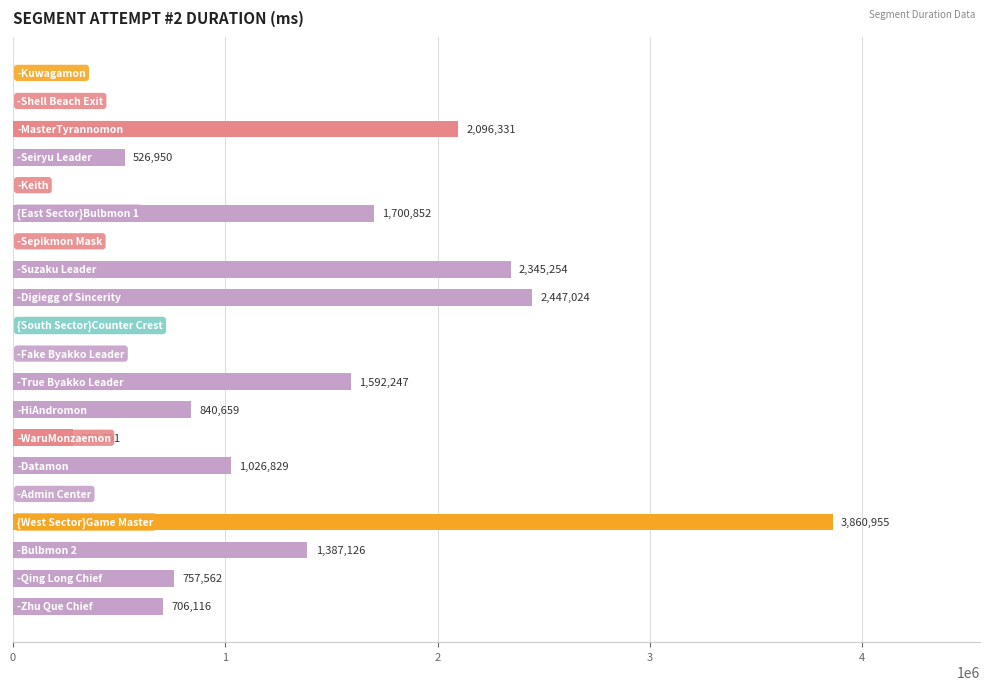

What is the maximum value shown in the chart?

3860955